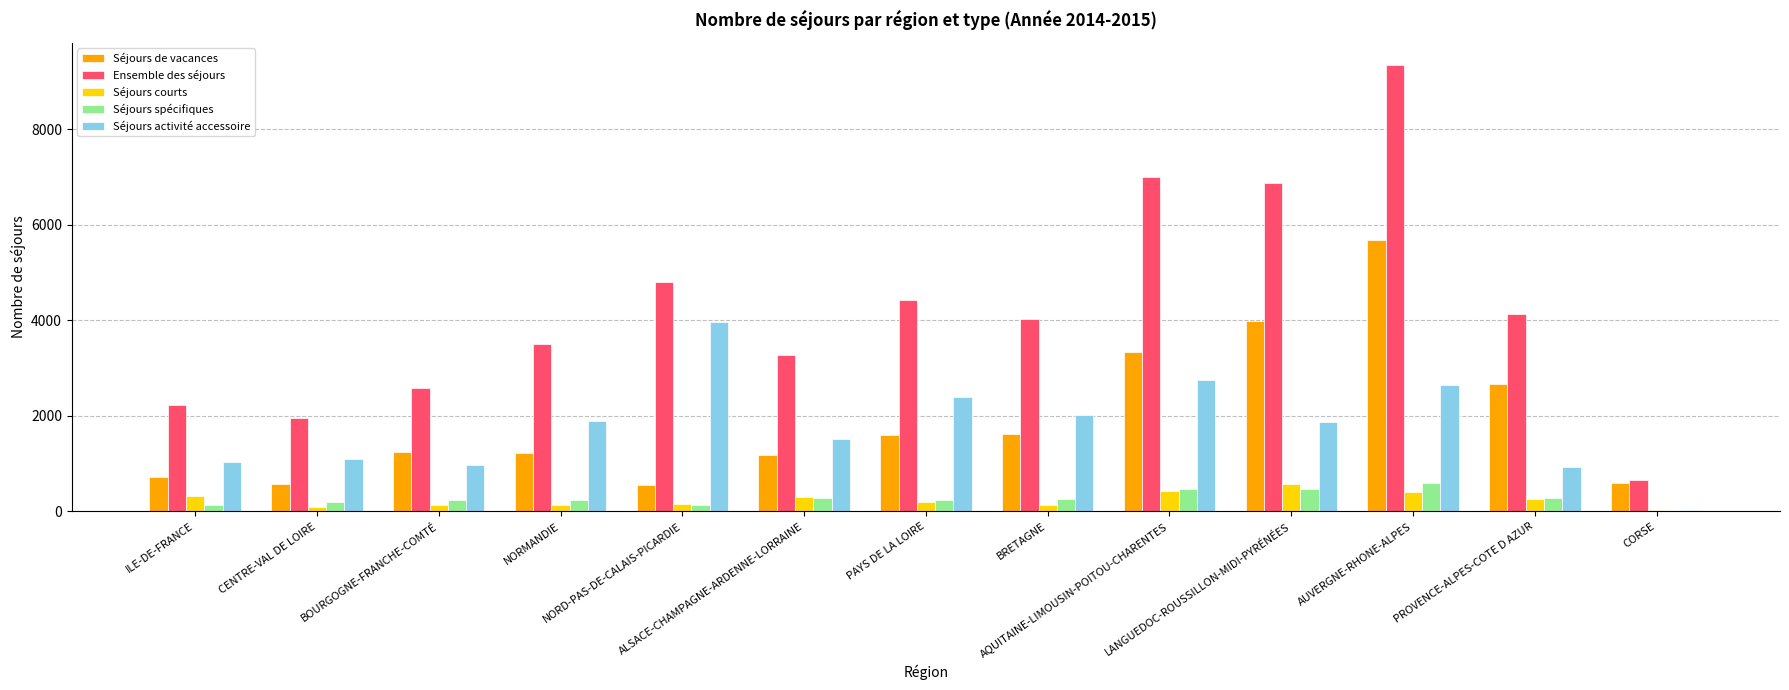

What is the maximum value for Séjours activité accessoire?

3972